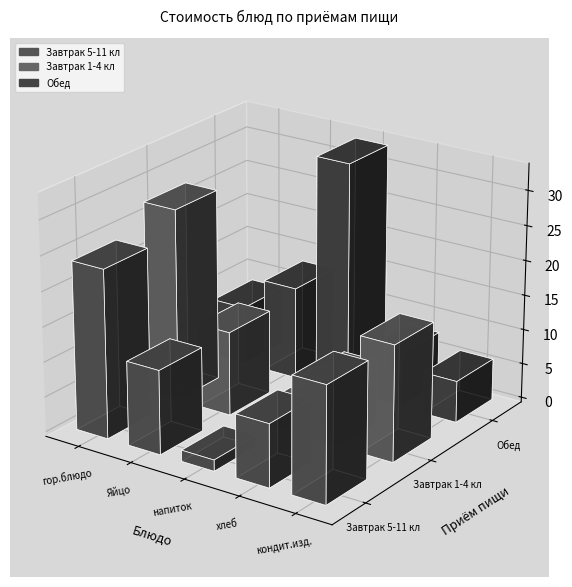

What position from the left is хлеб?

4